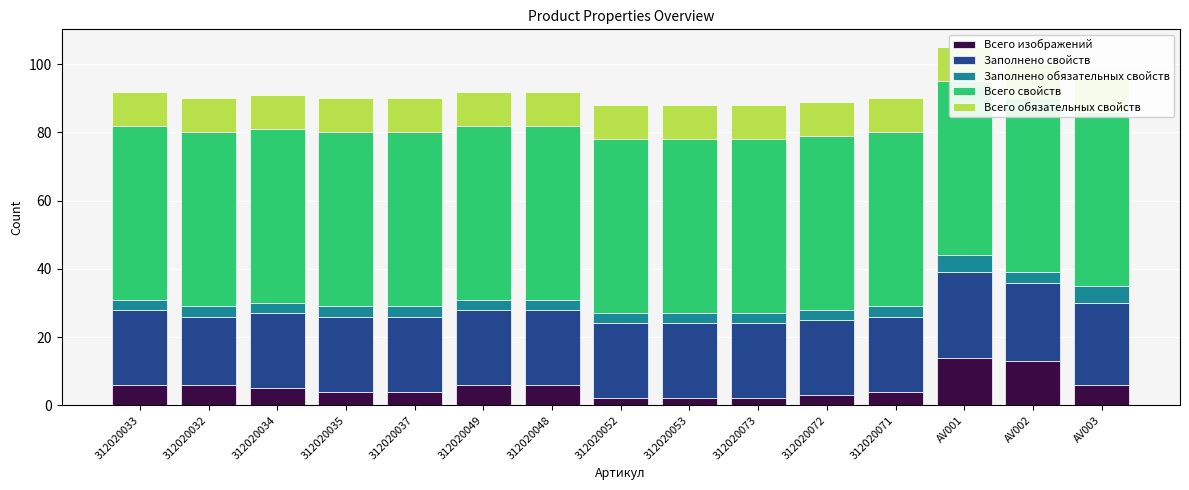

At how many categories does at least one series exceed 46?

15